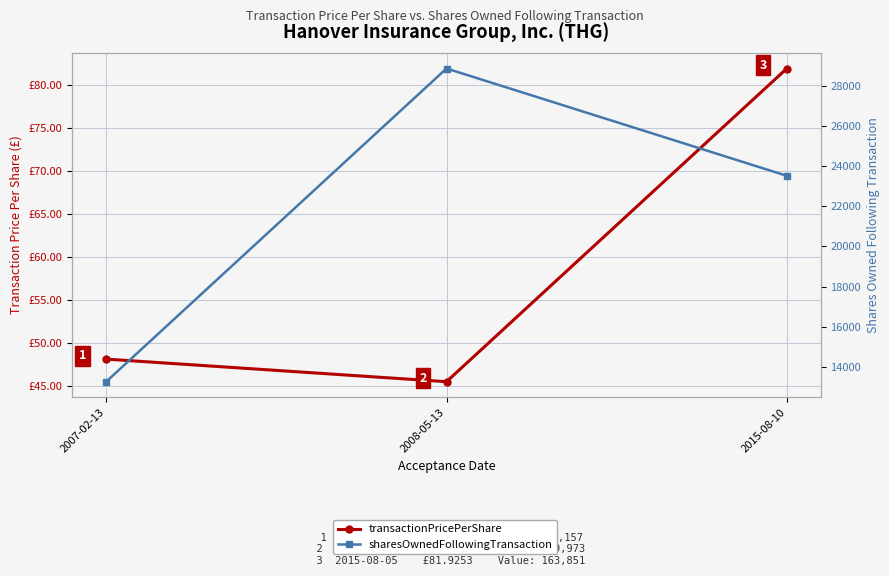

What is the label of the 1st point from the left?

2007-02-13